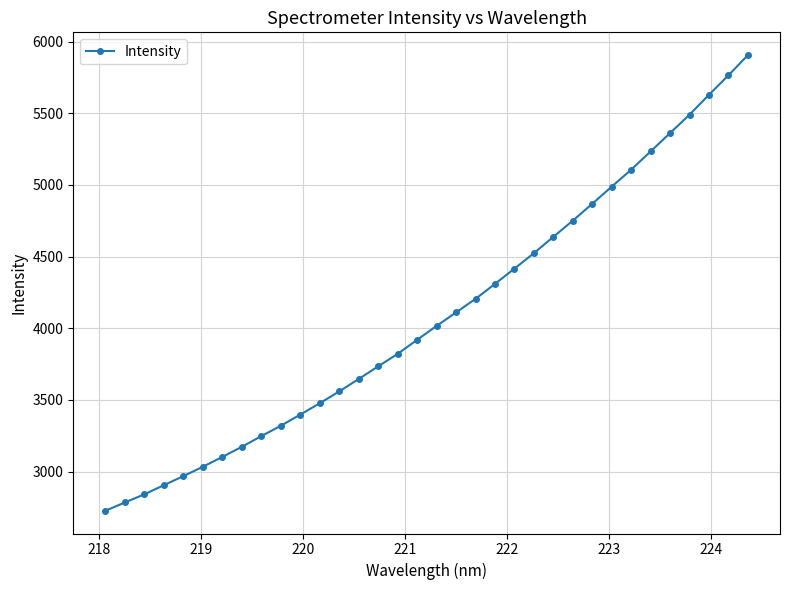

What is the sum of all values?

138992.3